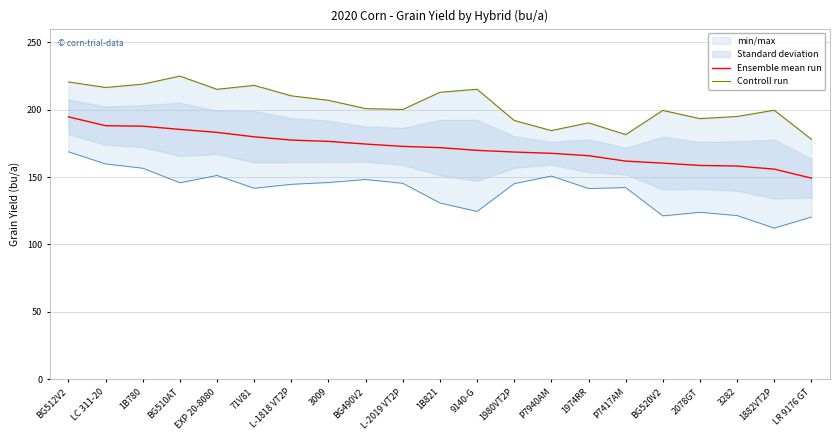

At which category does Controll run reach its first local peak?

BG510AT